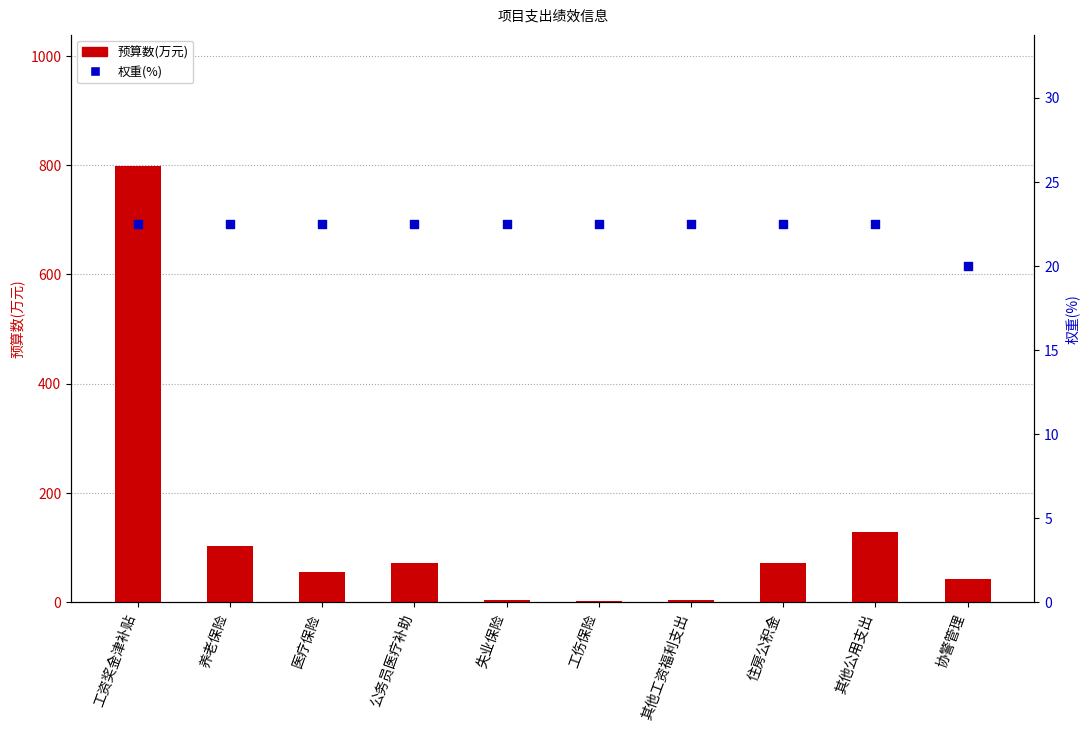

At how many categories does at least one series exceed 327?

1